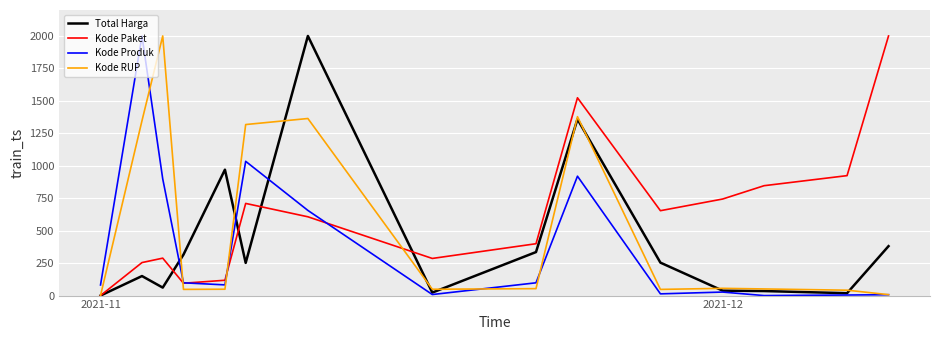

What is the maximum value for Kode Produk?

2000.0